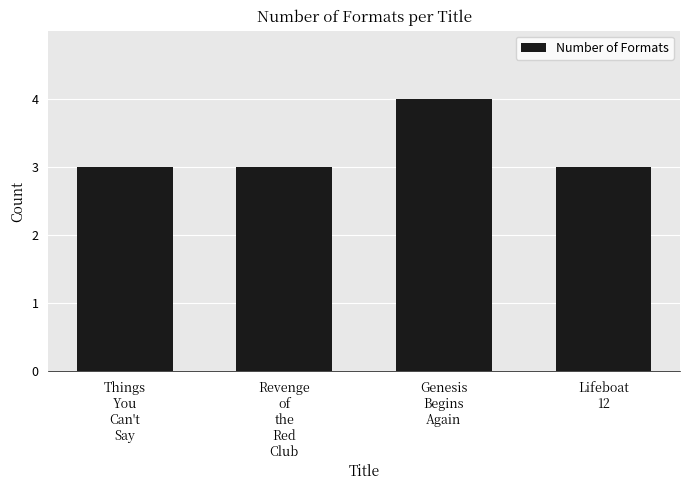

Is it true that the value at Things
You
Can't
Say is 2?

False